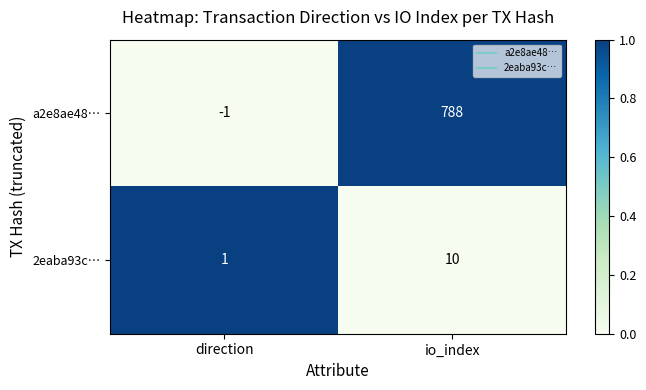

Between direction and io_index, which series saw the biggest shift?

a2e8ae48…